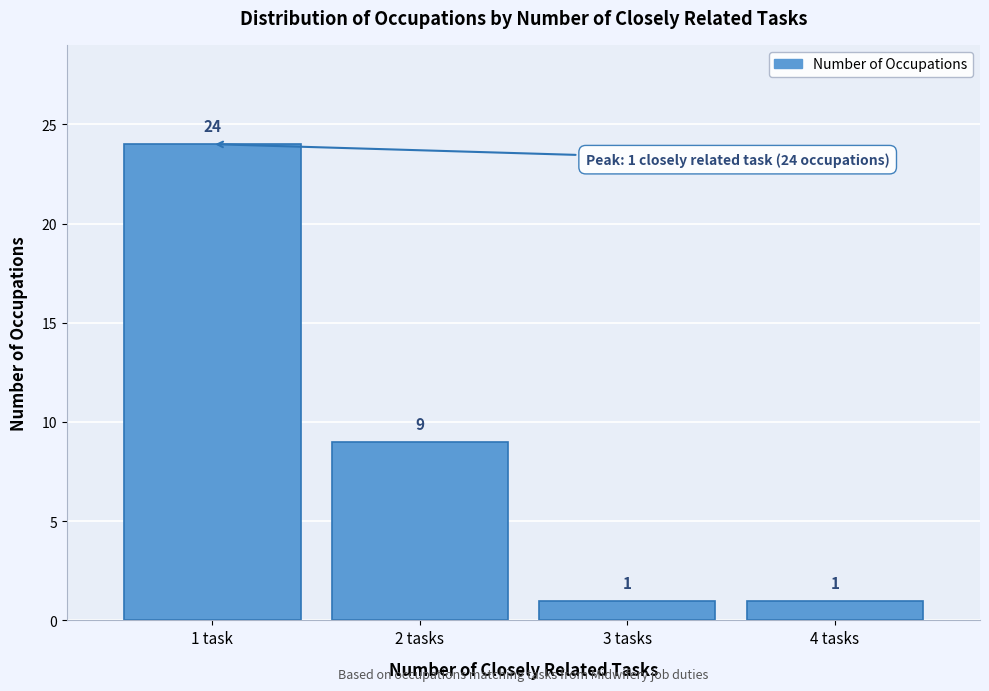

Reading left to right, what are all the values shown in this chart?

24	9	1	1